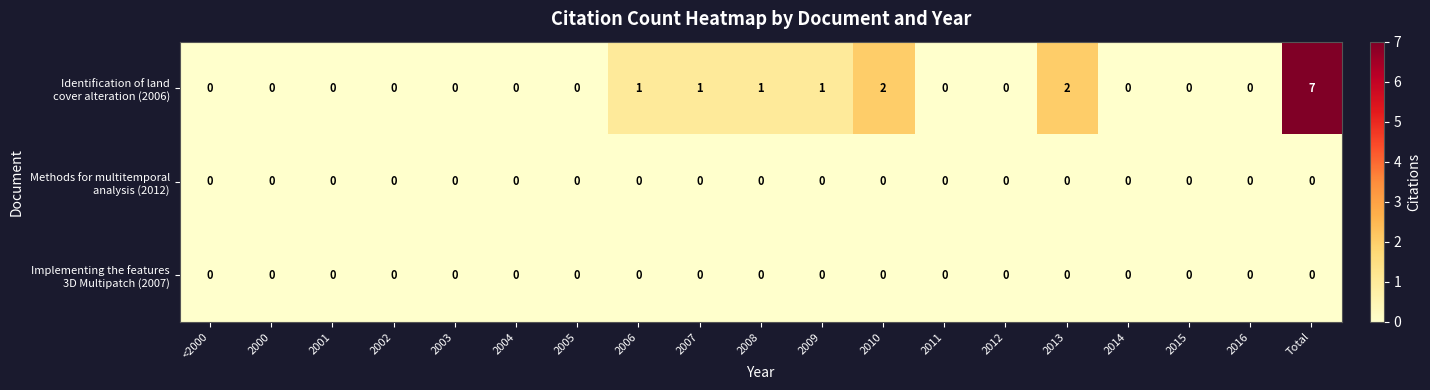

What is the greatest value displayed?

7